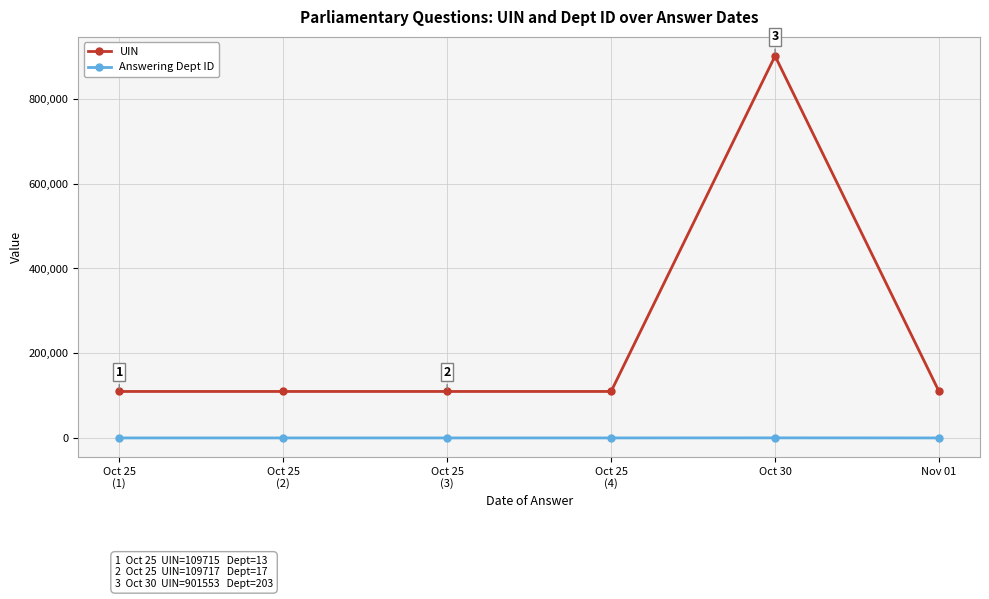

Rank the series by their maximum value, from lowest to highest.

Answering Dept ID, UIN